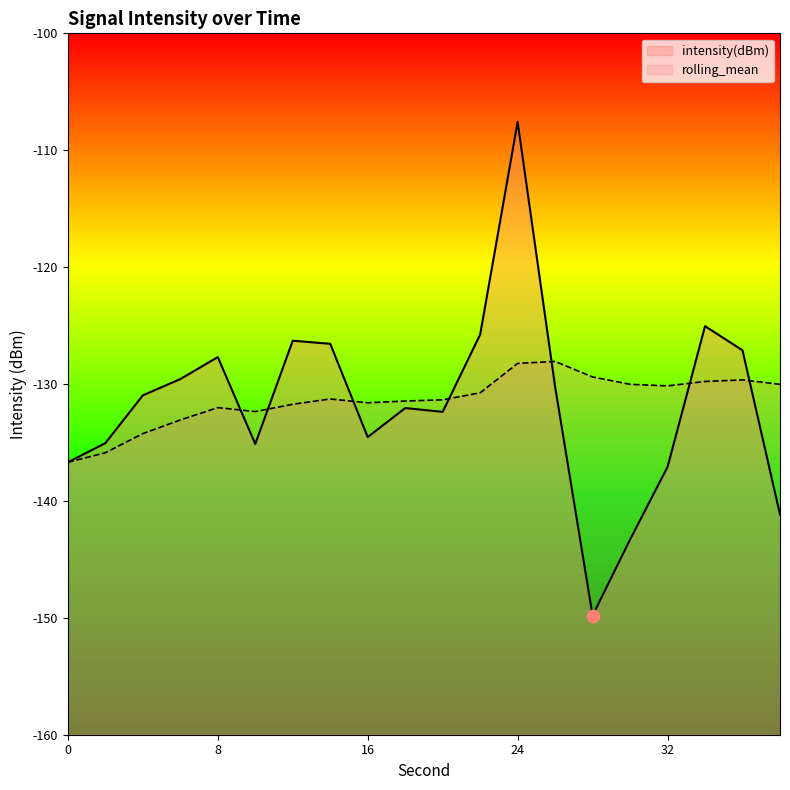

Is the value of intensity(dBm) at 34 greater than the value of rolling_mean at 34?

Yes